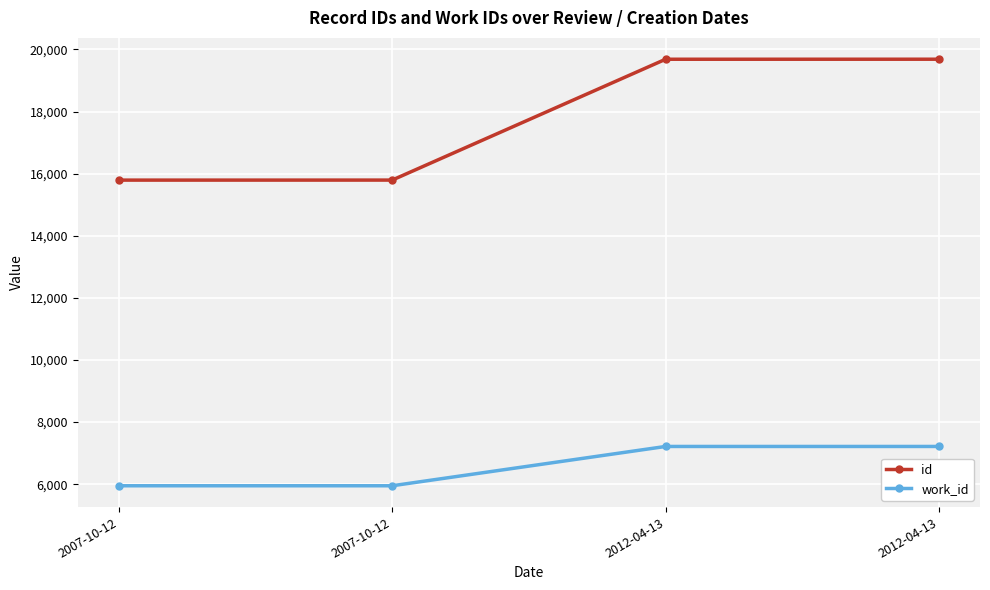

How many distinct data groups are displayed?

2